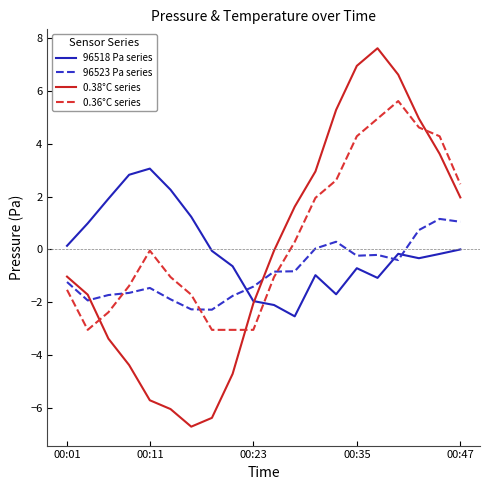

What is the smallest value displayed?

-6.7